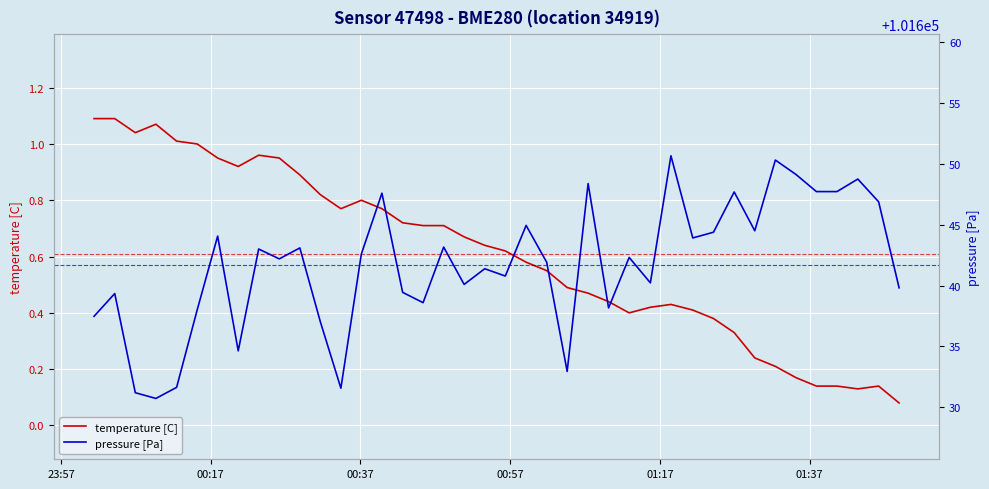

True or false: pressure [Pa] and temperature [C] intersect in this chart.

False